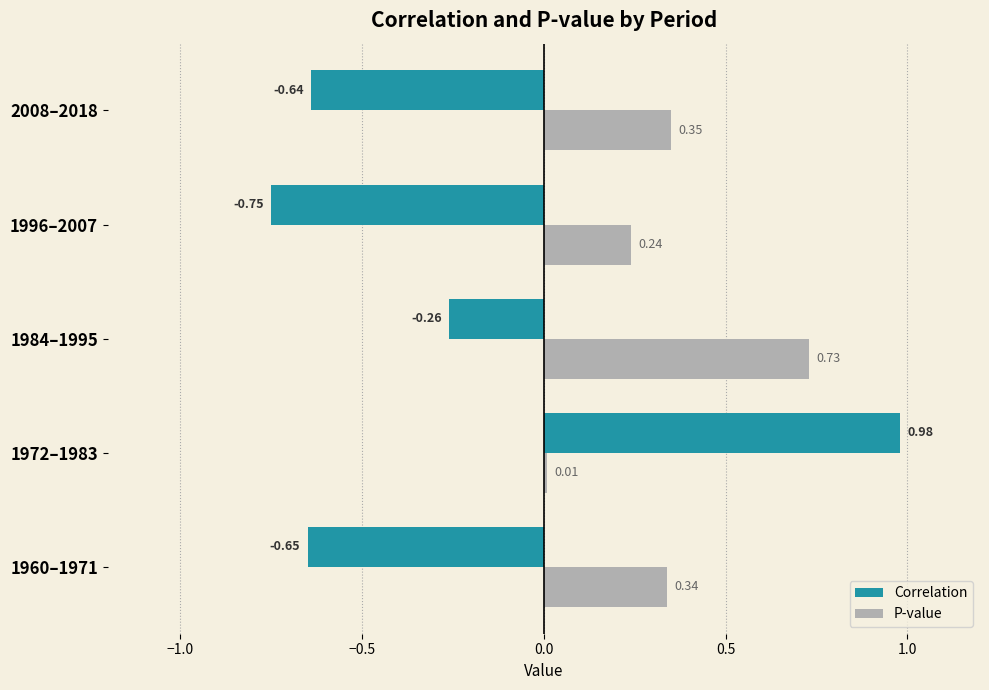

At which category is the sum across all series the highest?

1972–1983